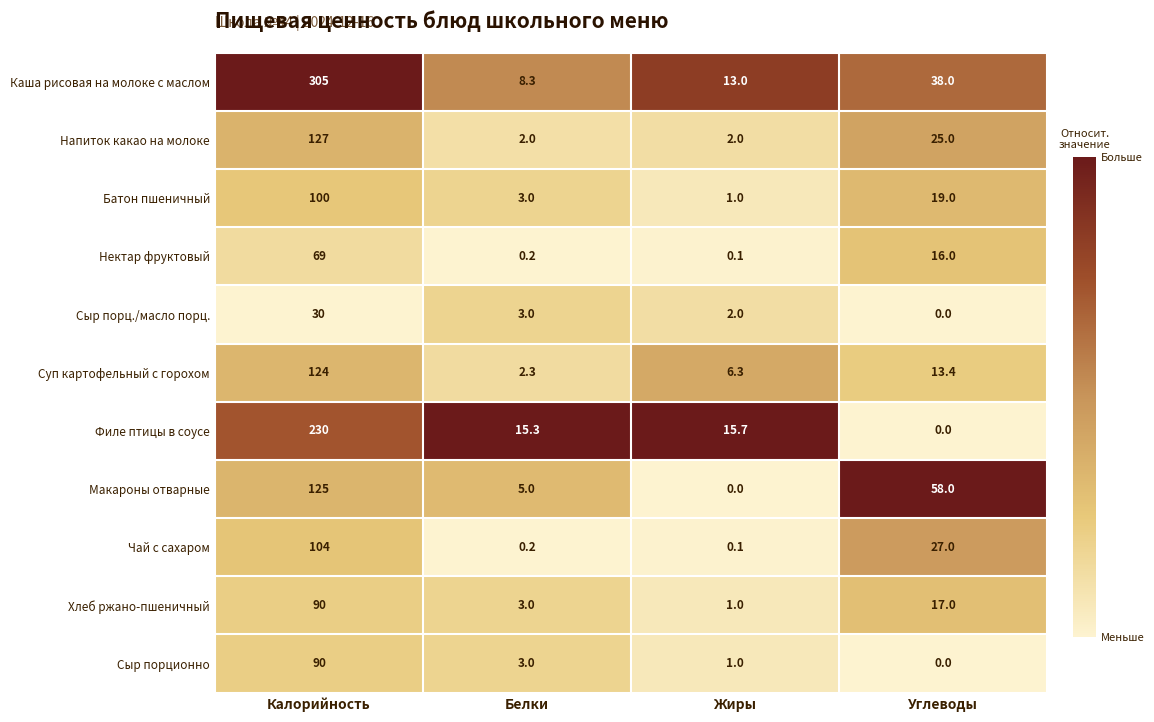

Which series changed the most between Калорийность and Углеводы?

Каша рисовая на молоке с маслом